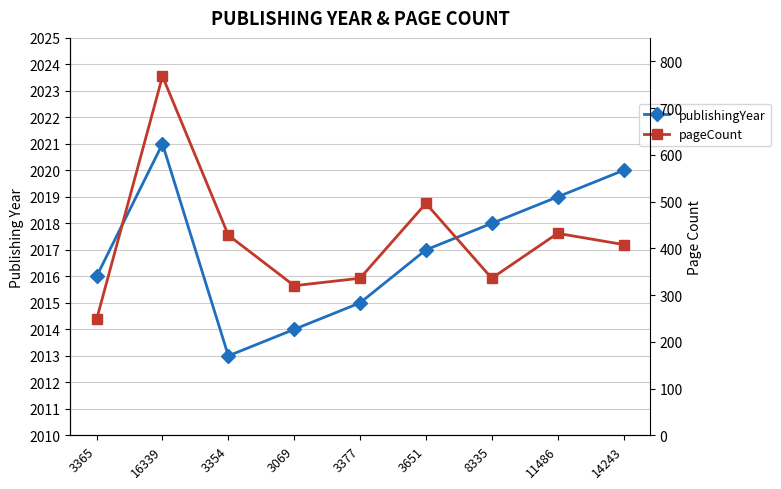

List the labels in order of publishingYear value, largest first.

16339, 14243, 11486, 8335, 3651, 3365, 3377, 3069, 3354